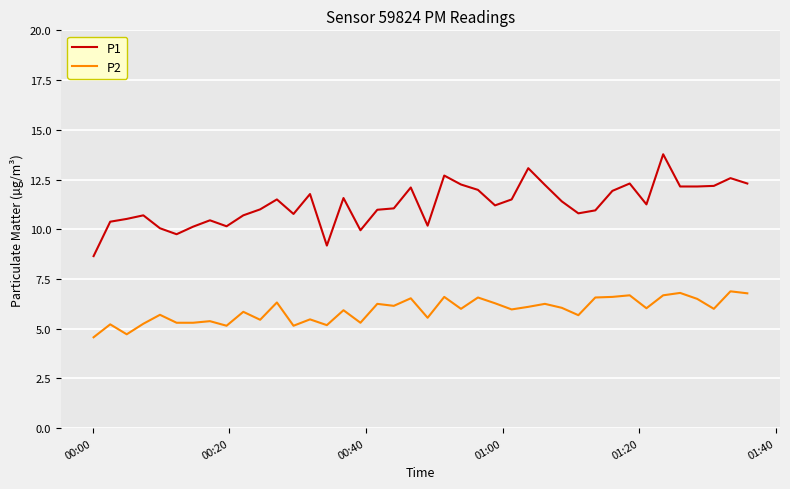

True or false: P2 and P1 cross at least once.

False